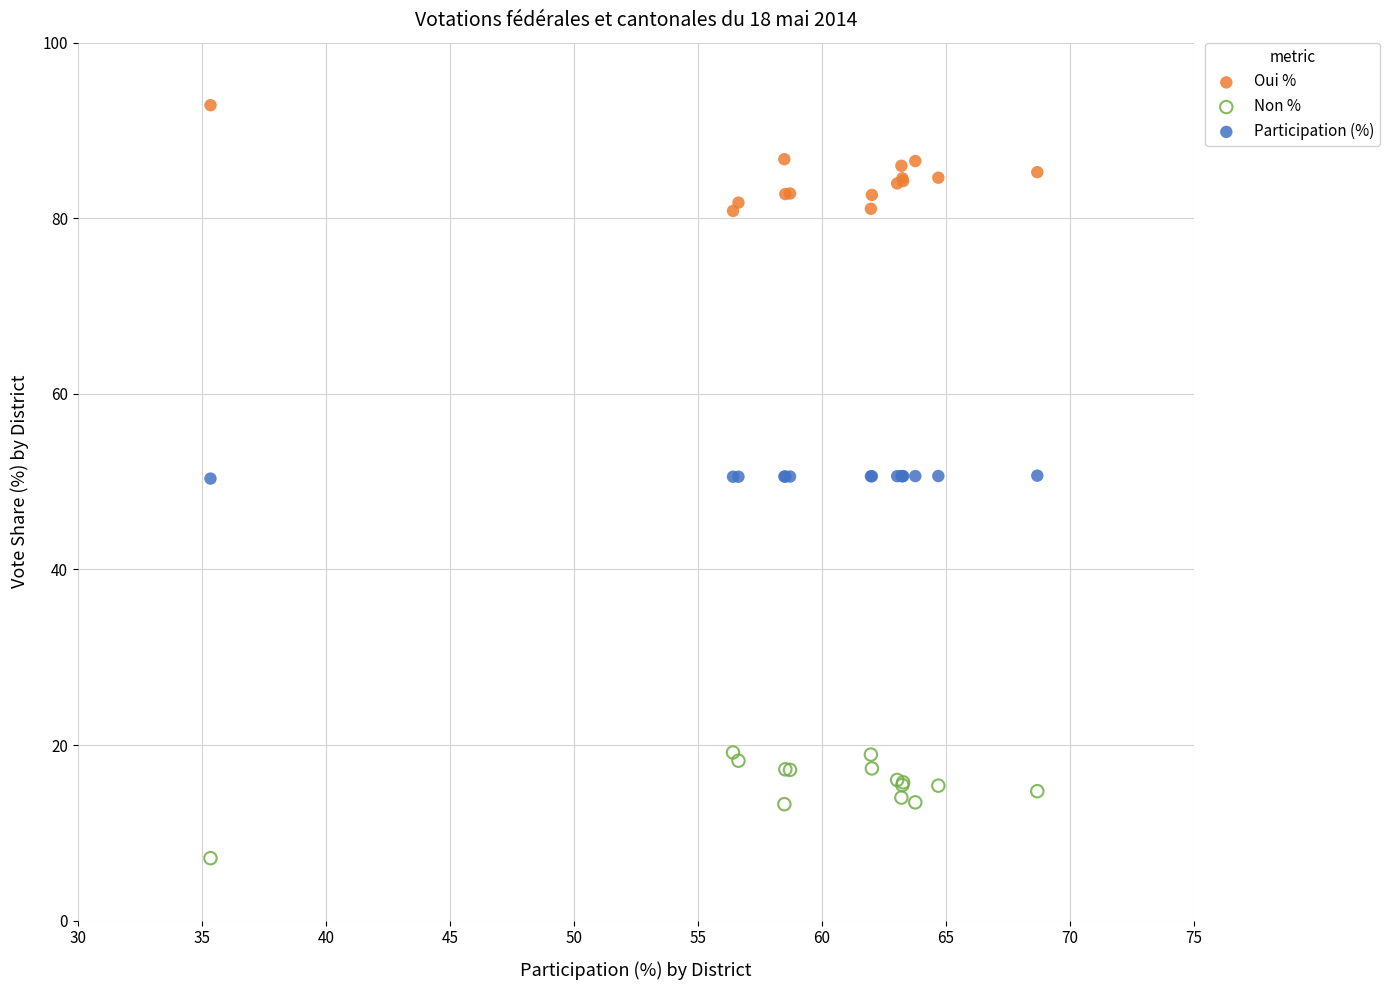

Which series contains the highest Y value?

Oui %